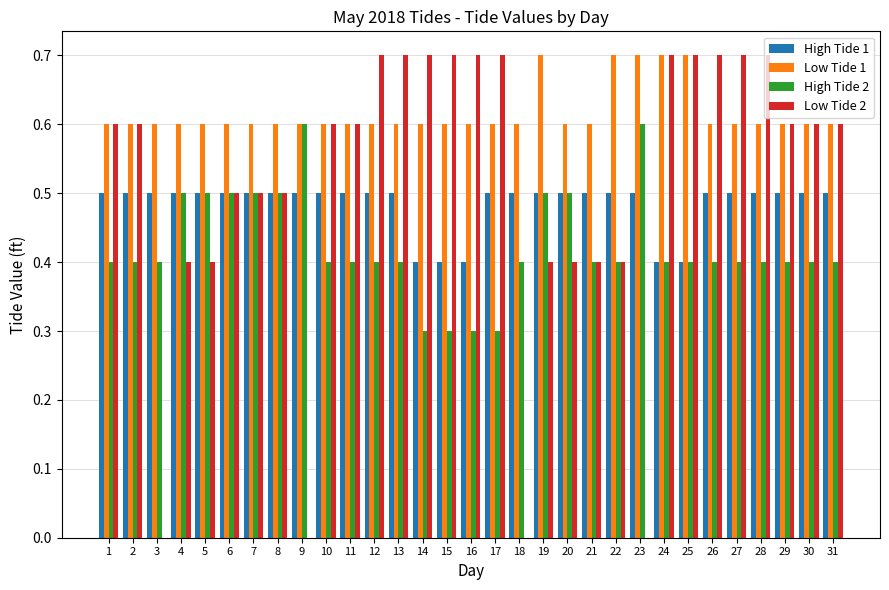

Is the value of High Tide 2 at 14 greater than the value of Low Tide 1 at 20?

No